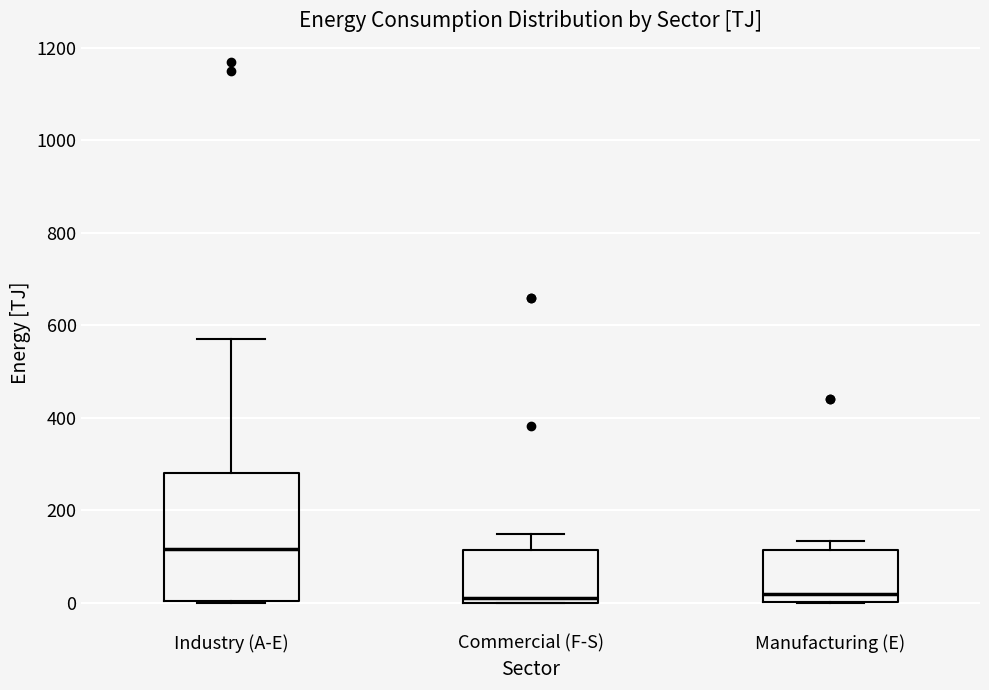

Reading left to right, transcribe this box plot: for each box, give where its median line is, the range the box spans, and where its two whiskers end, as read against the y-axis. The values are not printed on the chart, so give them approximately, as read against the axis.

Industry (A-E): median 120, box 0 to 280, whiskers 0 to 560
Commercial (F-S): median 20, box 0 to 120, whiskers 0 to 140
Manufacturing (E): median 20, box 0 to 120, whiskers 0 to 140